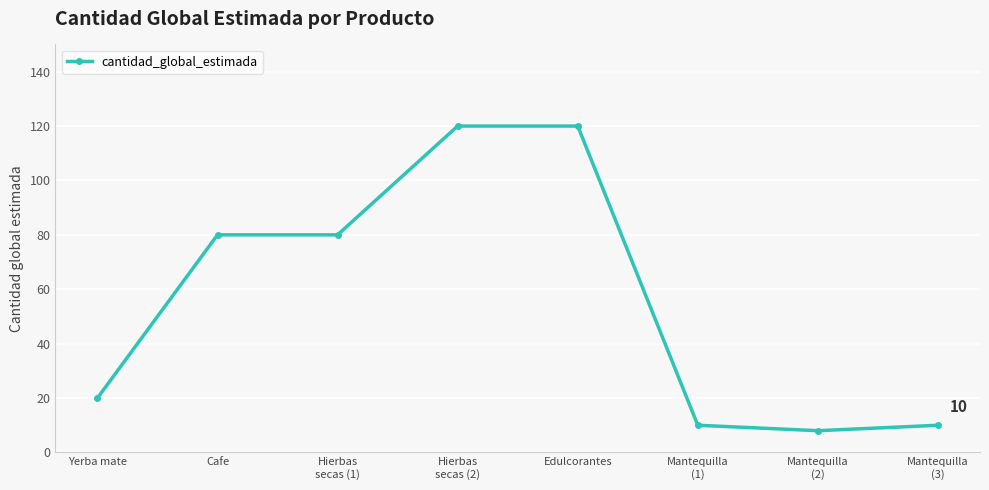

What is the minimum value shown in the chart?

8